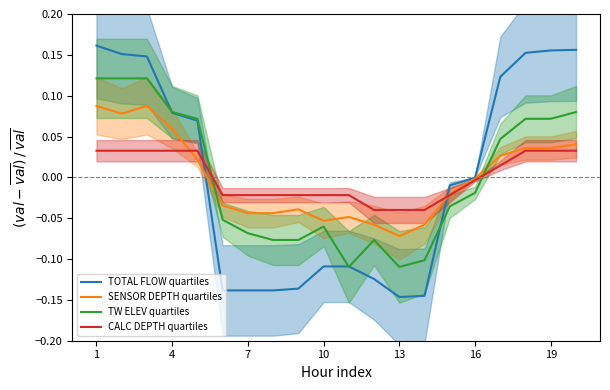

Which series ends up on top after the final intersection of CALC DEPTH quartiles and TW ELEV quartiles?

TW ELEV quartiles